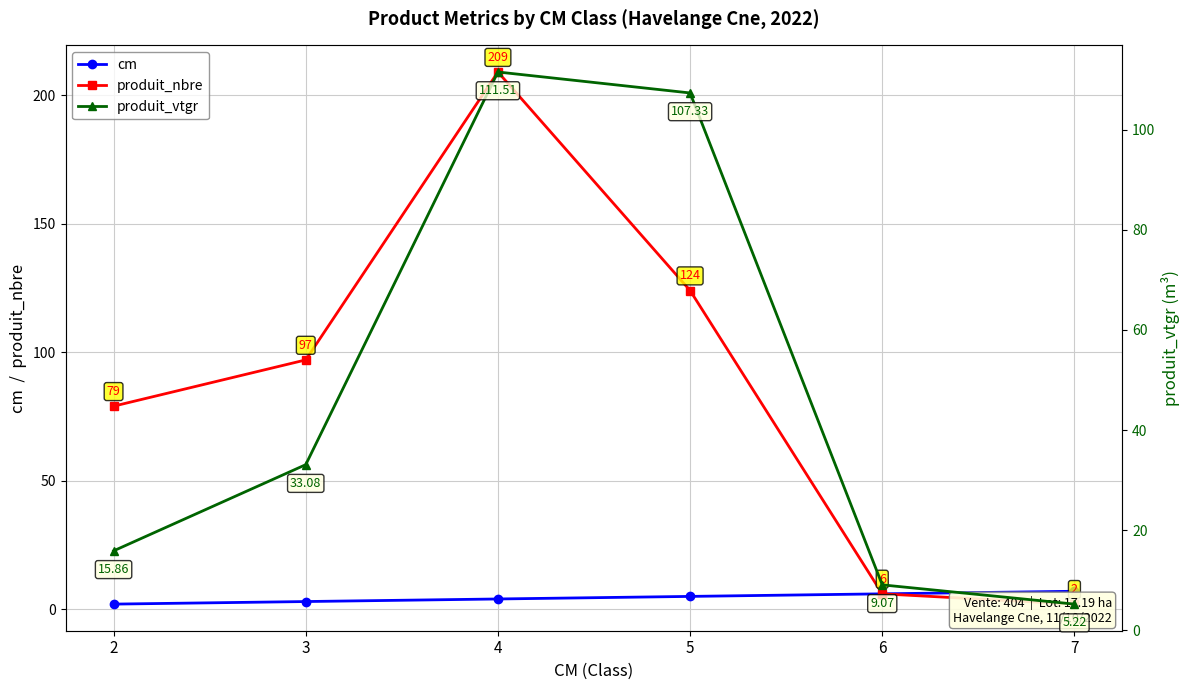

At which label does produit_vtgr first exceed 33?

3